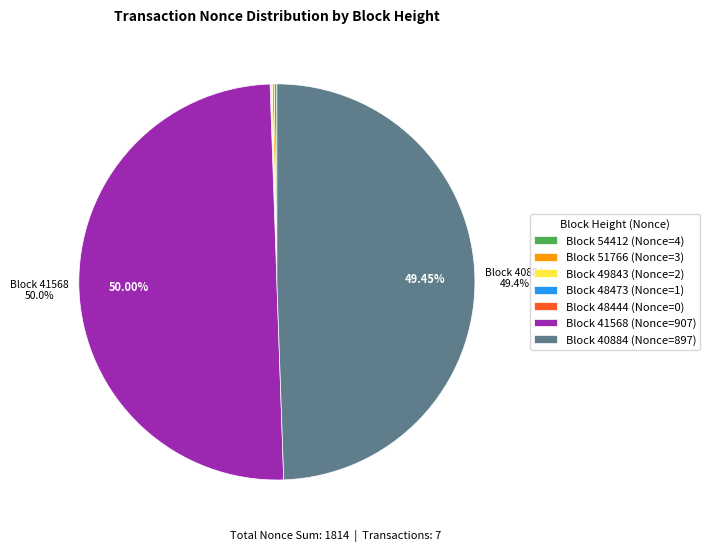

Does Block 40884 (Nonce=897) account for over 50% of the chart?

No